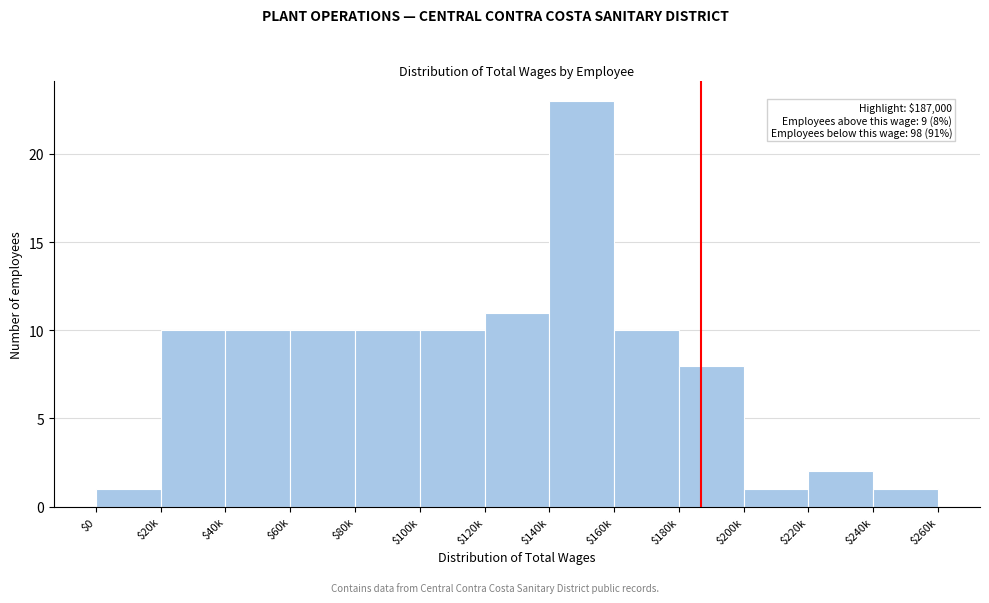

Reading left to right, list all the values displayed in this chart.

1	10	10	10	10	10	11	23	10	8	1	2	1